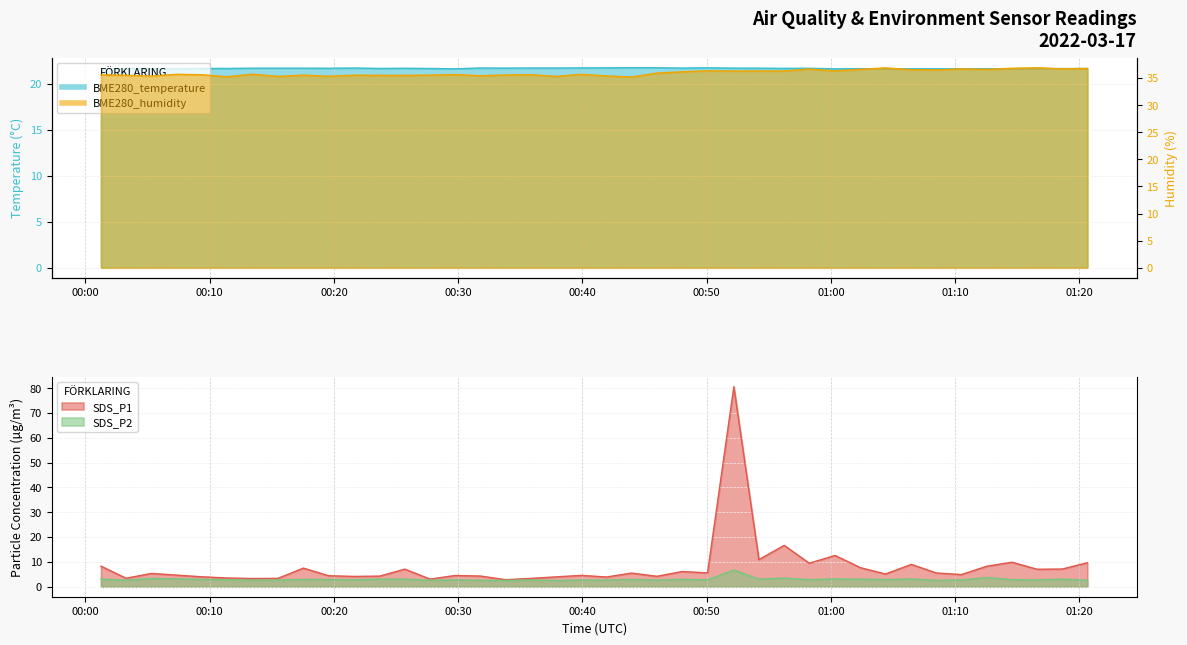

Is it true that BME280_humidity equals 36.6 at 2022/03/17 01:02:22?

True